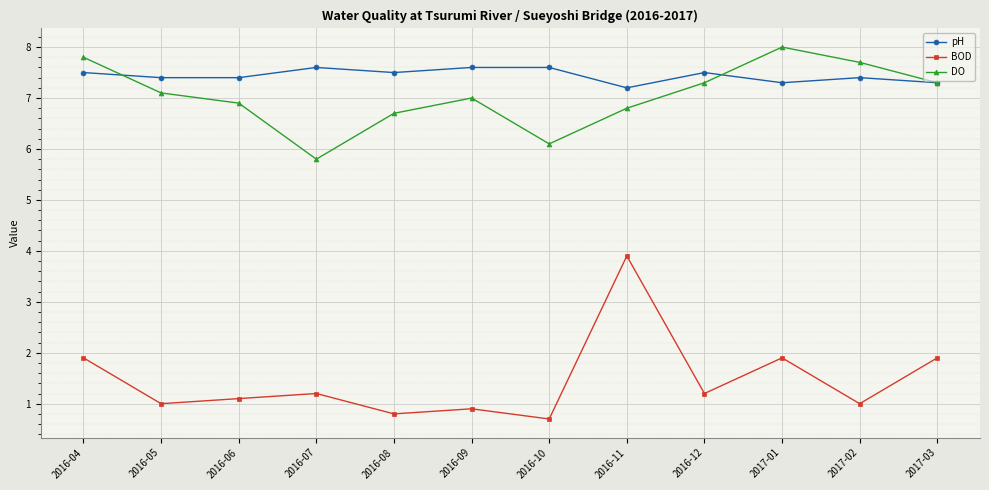

Reading right to left, transcribe all the data shown in this chart.

pH: 7.3	7.4	7.3	7.5	7.2	7.6	7.6	7.5	7.6	7.4	7.4	7.5
BOD: 1.9	1.0	1.9	1.2	3.9	0.7	0.9	0.8	1.2	1.1	1.0	1.9
DO: 7.3	7.7	8.0	7.3	6.8	6.1	7.0	6.7	5.8	6.9	7.1	7.8